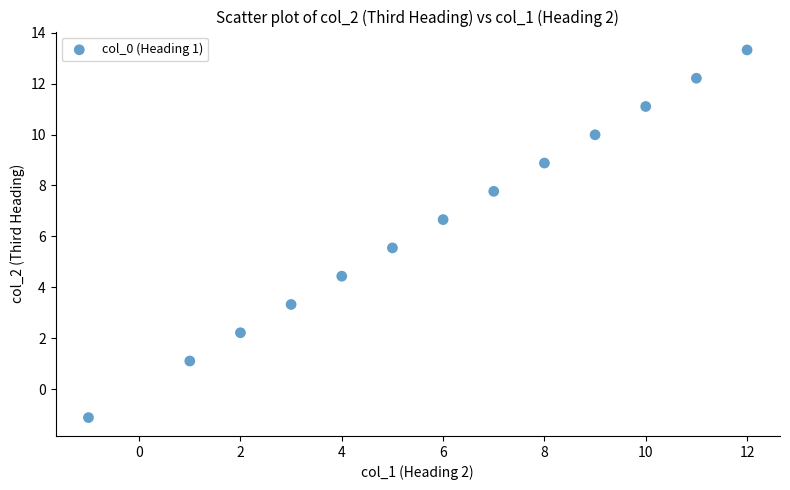

What is the range of X values (max minus min)?

13.0